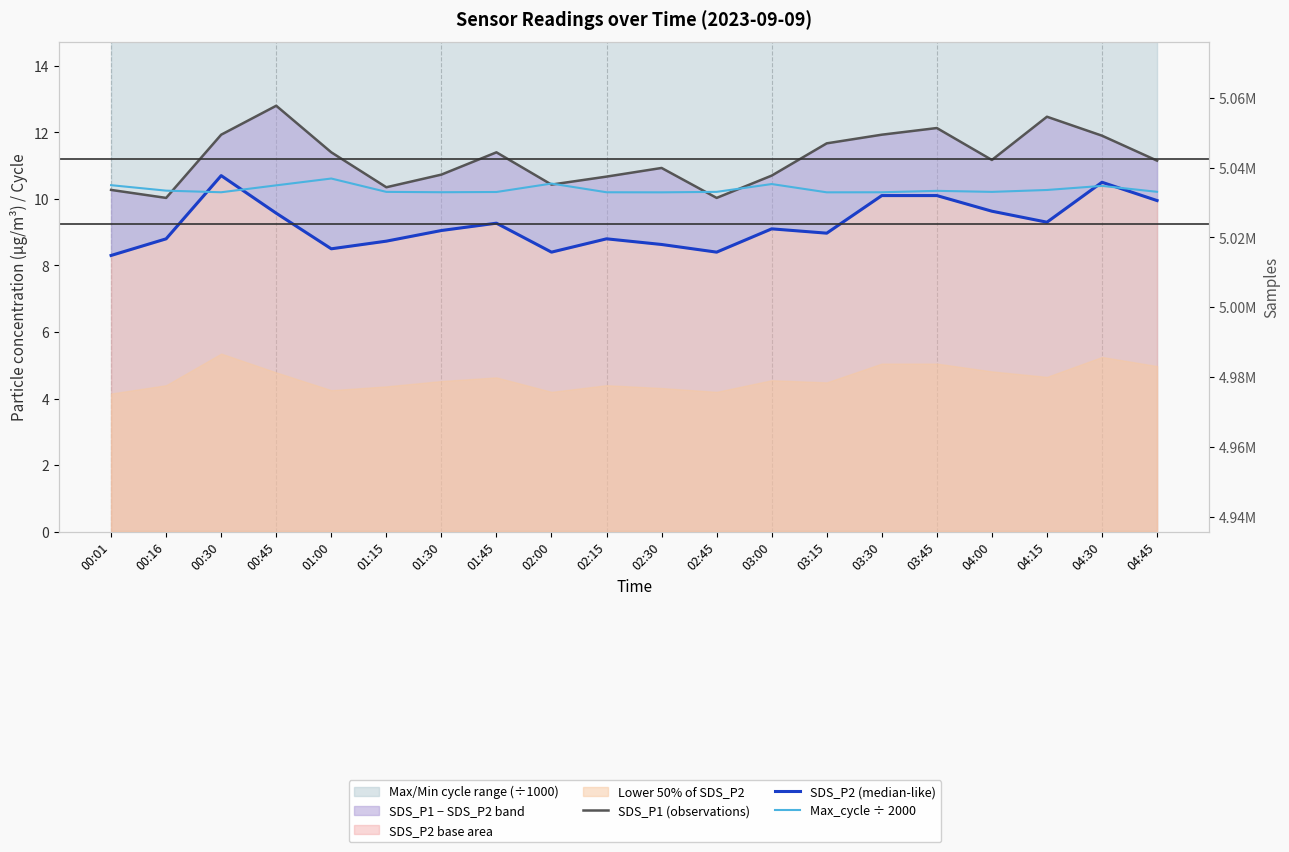

In SDS_P2 (median-like), how many points are lower than both neighbors (excluding endpoints)?

5